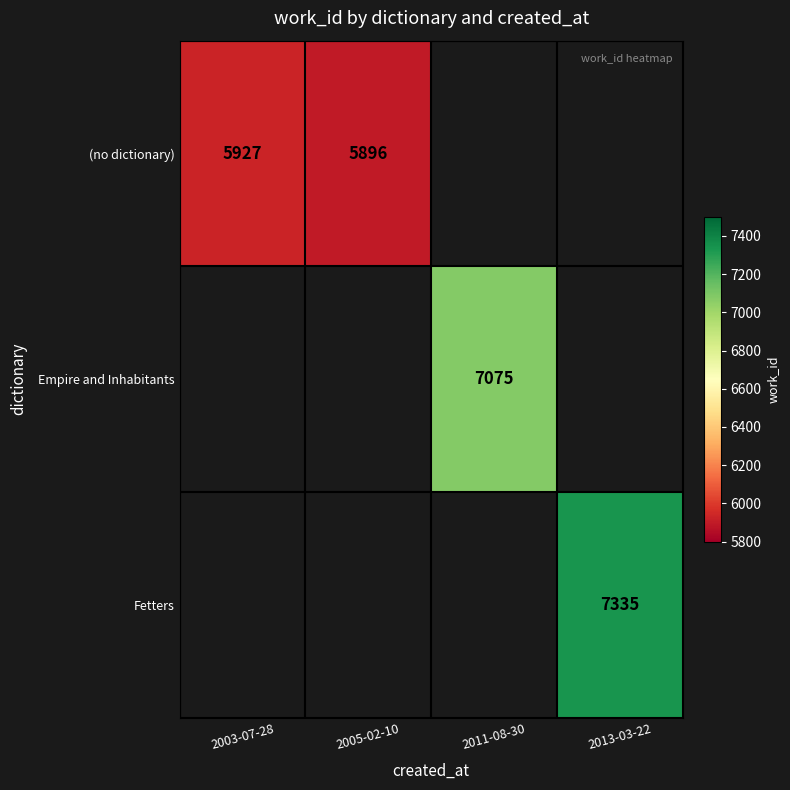

Between 2003-07-28 and 2013-03-22, which is larger?

2013-03-22